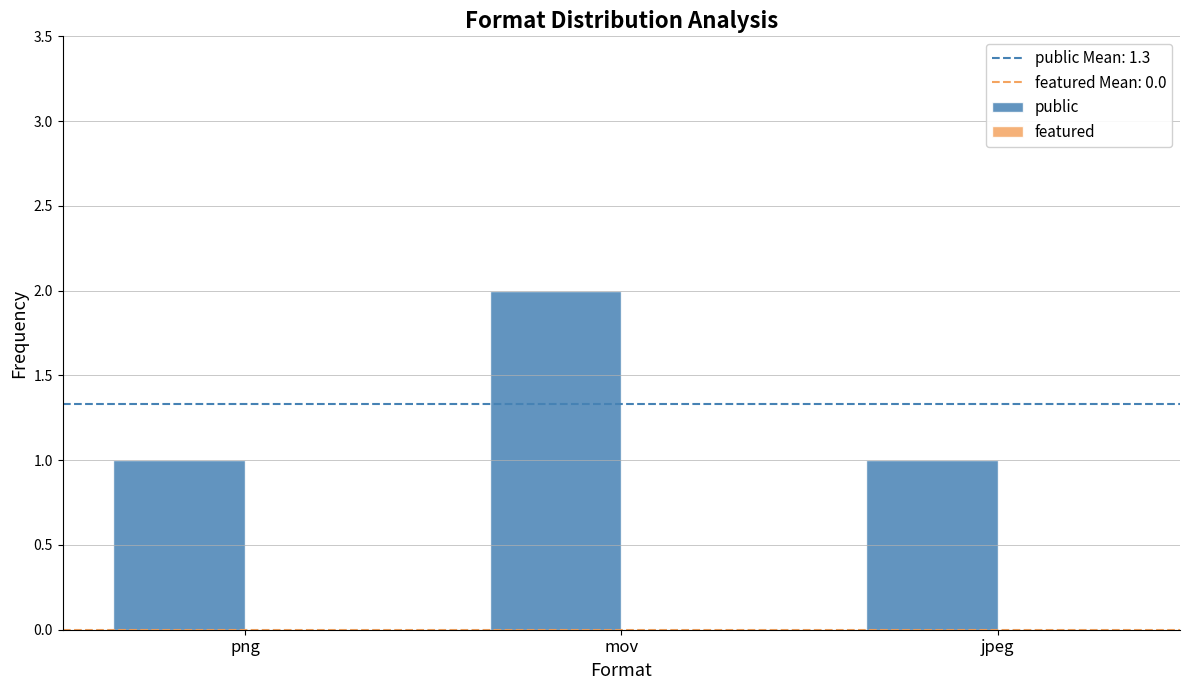

What is the label of the 1st bar from the right?

jpeg